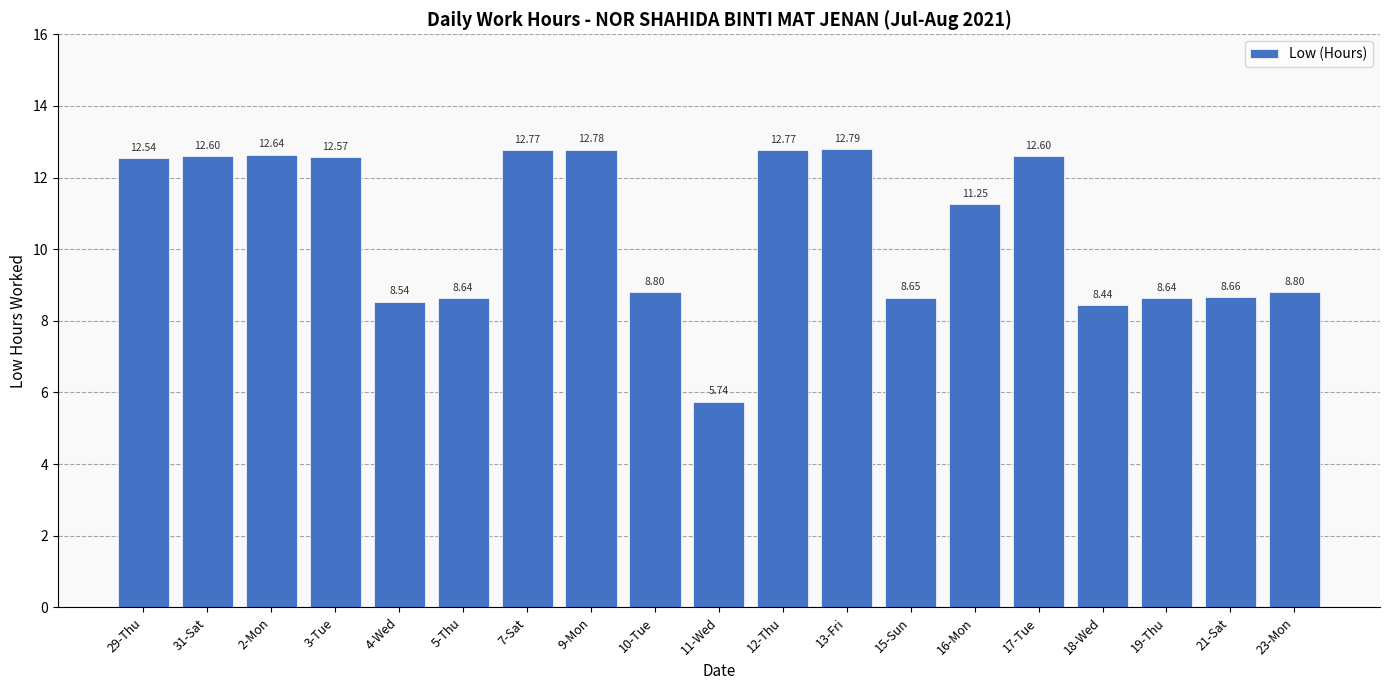

What is the difference between the second highest and second lowest values?

4.3